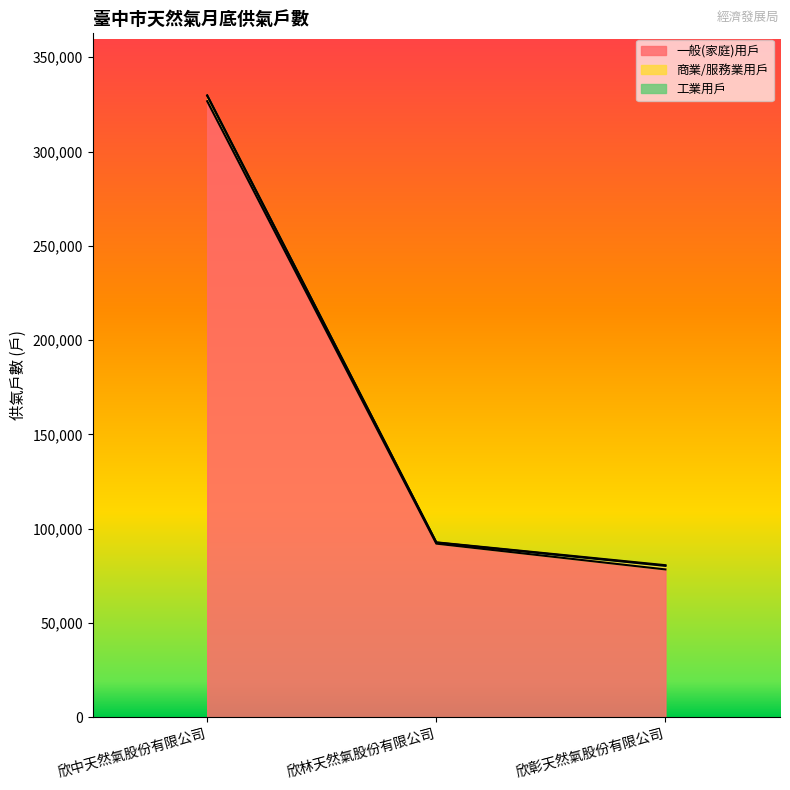

How many 工業用戶 values are between 0 and 339?

3